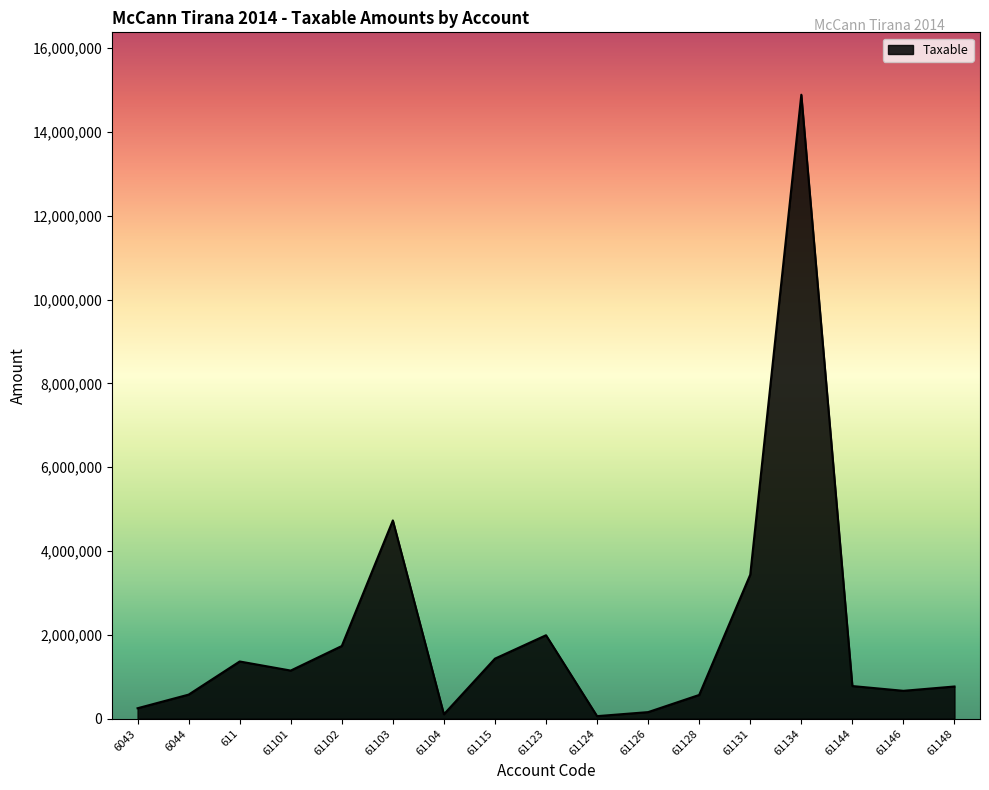

What is the difference between the values at 61115 and 61146?

767667.8